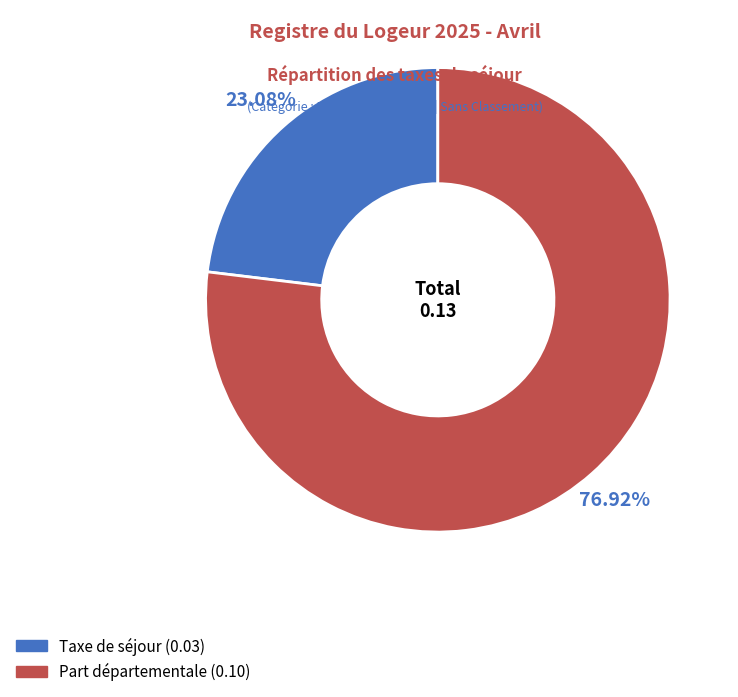

Is there any slice that represents more than half of the pie?

Yes